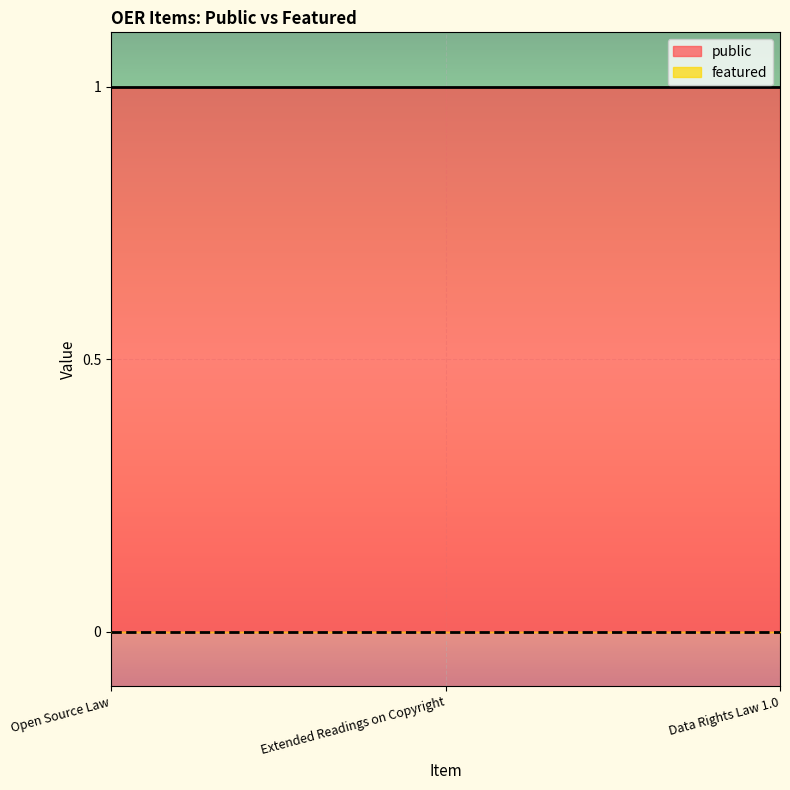

At which label does featured reach its peak?

Open Source Law